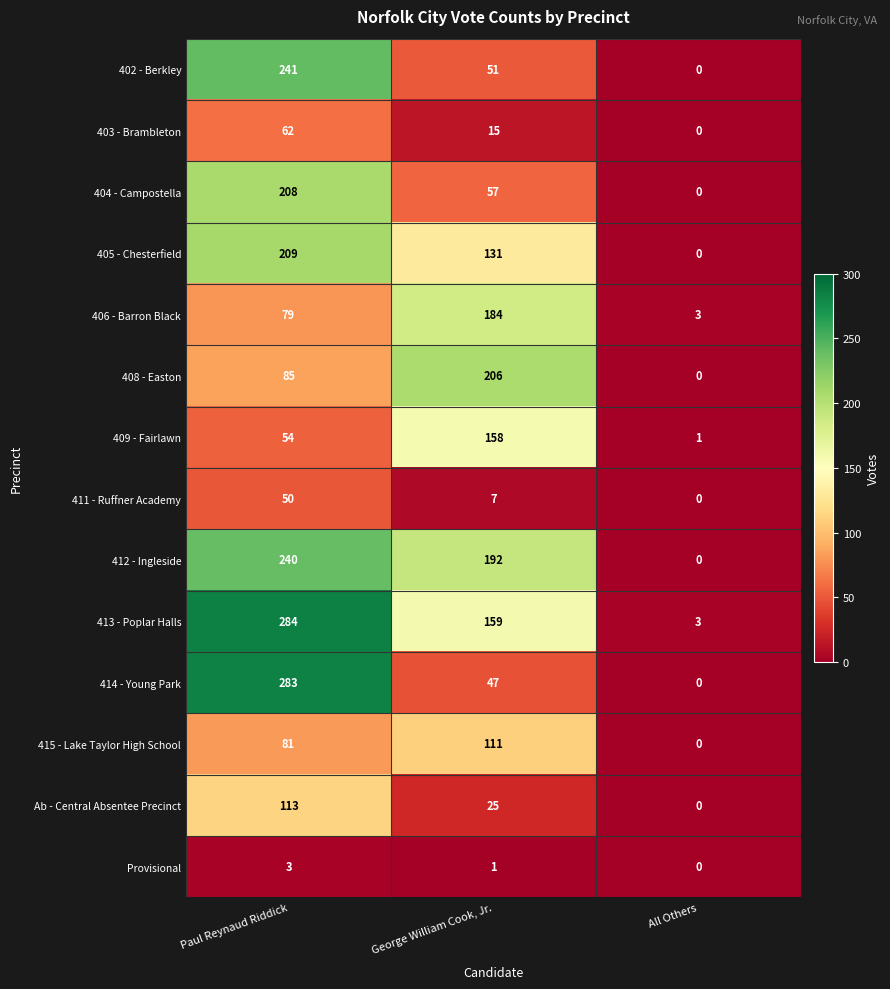

True or false: 404 - Campostella has a value of 57 at George William Cook, Jr..

True